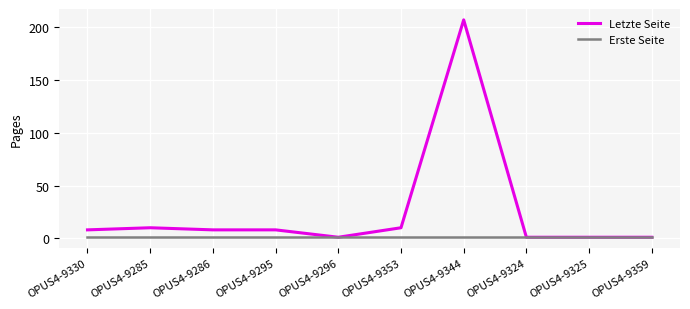

Reading left to right, what are all the values shown in this chart?

Letzte Seite: OPUS4-9330=8	OPUS4-9285=10	OPUS4-9286=8	OPUS4-9295=8	OPUS4-9296=1	OPUS4-9353=10	OPUS4-9344=207	OPUS4-9324=1	OPUS4-9325=1	OPUS4-9359=1
Erste Seite: OPUS4-9330=1	OPUS4-9285=1	OPUS4-9286=1	OPUS4-9295=1	OPUS4-9296=1	OPUS4-9353=1	OPUS4-9344=1	OPUS4-9324=1	OPUS4-9325=1	OPUS4-9359=1